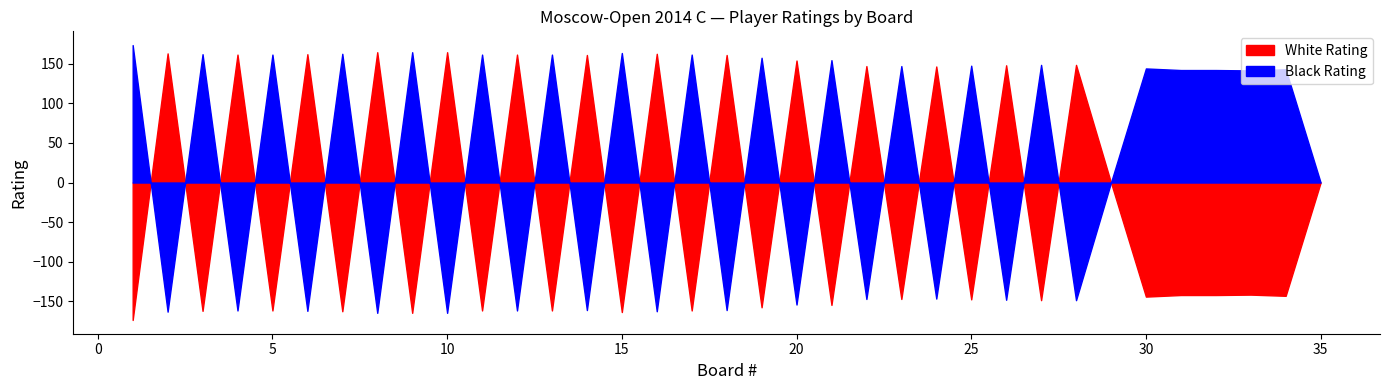

At which category is the sum across all series the highest?

1